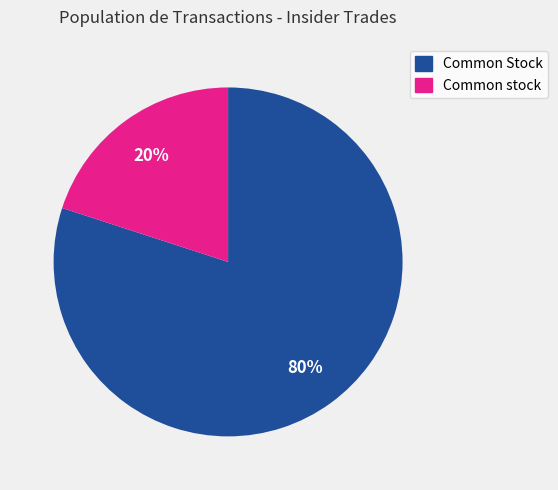

Rank the categories by value from highest to lowest.

Common Stock, Common stock